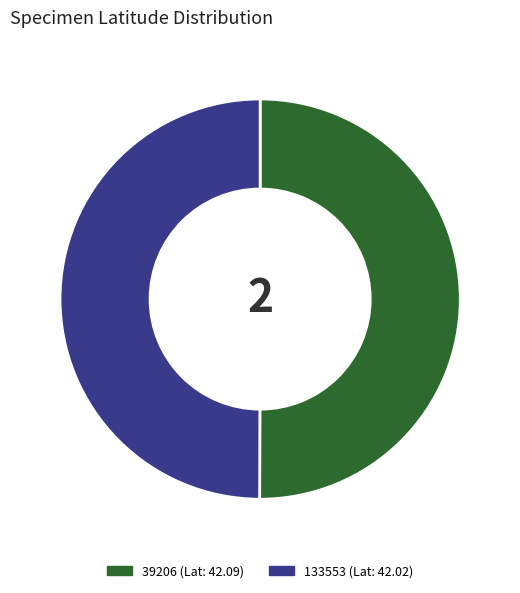

Count the number of slices in the pie.

2